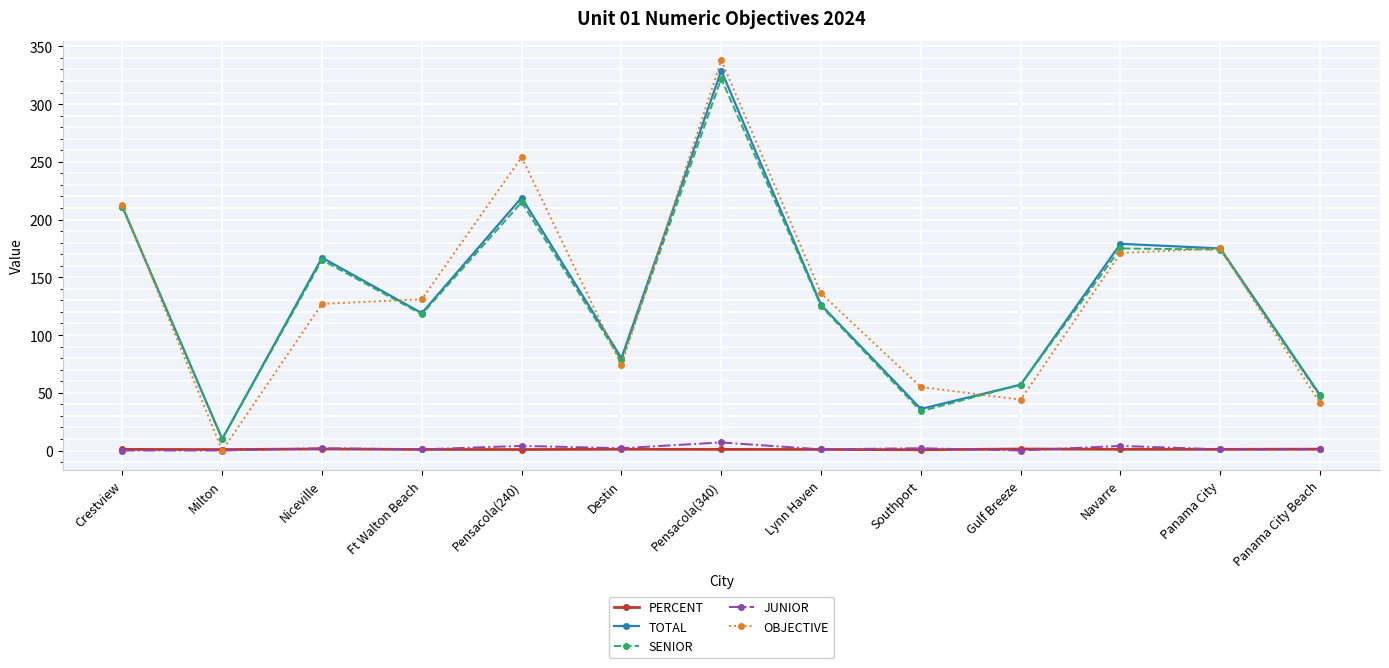

At which category does SENIOR reach its first local valley?

Milton